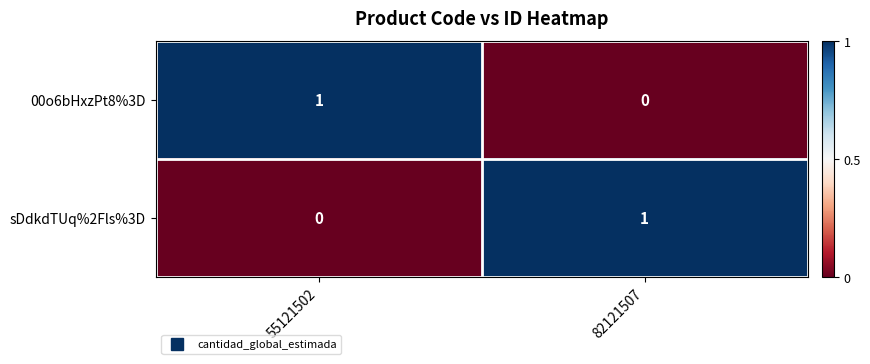

Is the value of sDdkdTUq%2Fls%3D at 55121502 greater than the value of 00o6bHxzPt8%3D at 55121502?

No